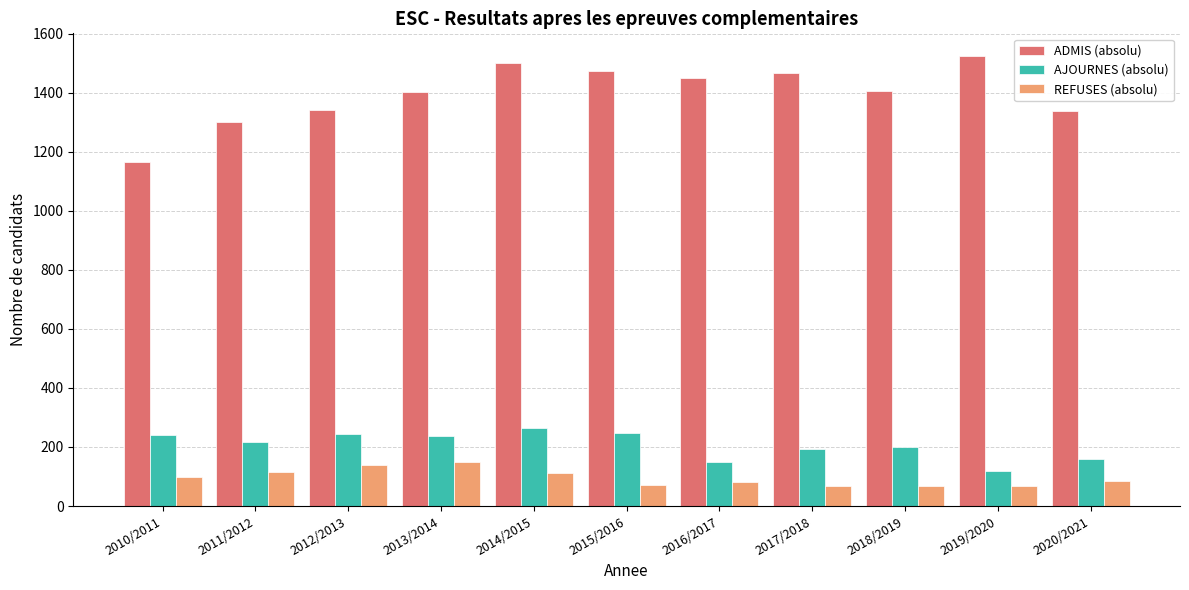

At which label does AJOURNES (absolu) first exceed 217?

2010/2011